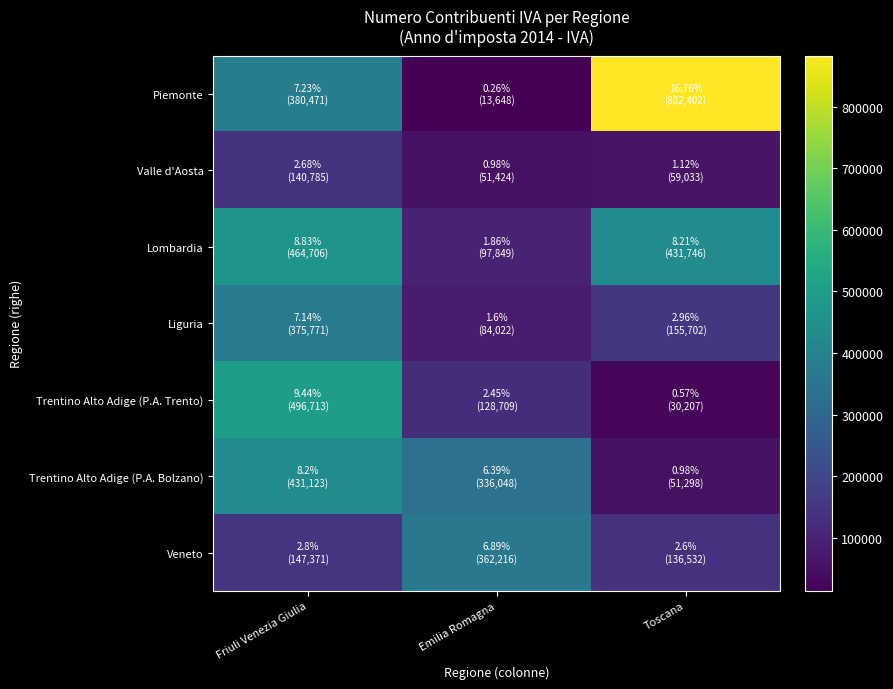

Reading left to right, list all the values displayed in this chart.

Piemonte: Friuli Venezia Giulia=380471	Emilia Romagna=13648	Toscana=882402
Valle d'Aosta: Friuli Venezia Giulia=140785	Emilia Romagna=51424	Toscana=59033
Lombardia: Friuli Venezia Giulia=464706	Emilia Romagna=97849	Toscana=431746
Liguria: Friuli Venezia Giulia=375771	Emilia Romagna=84022	Toscana=155702
Trentino Alto Adige (P.A. Trento): Friuli Venezia Giulia=496713	Emilia Romagna=128709	Toscana=30207
Trentino Alto Adige (P.A. Bolzano): Friuli Venezia Giulia=431123	Emilia Romagna=336048	Toscana=51298
Veneto: Friuli Venezia Giulia=147371	Emilia Romagna=362216	Toscana=136532